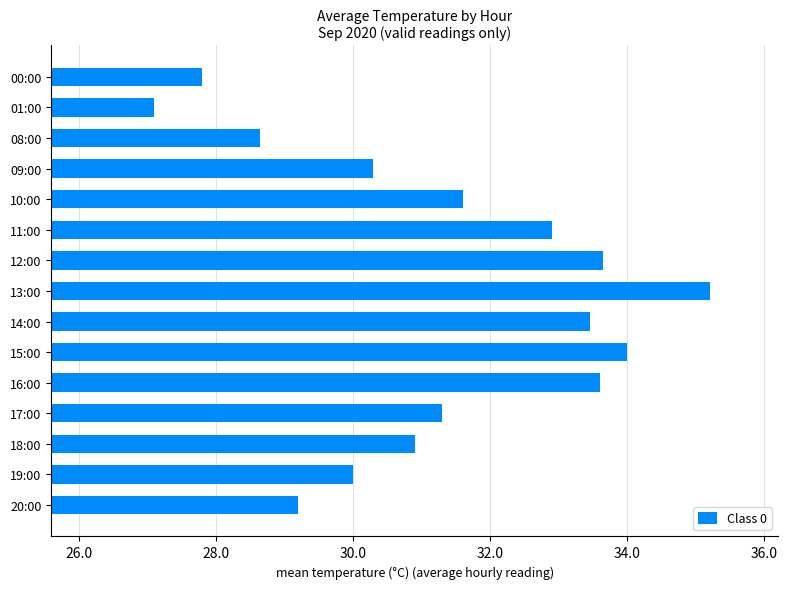

Is it true that the value at 13:00 is 7.6?

False